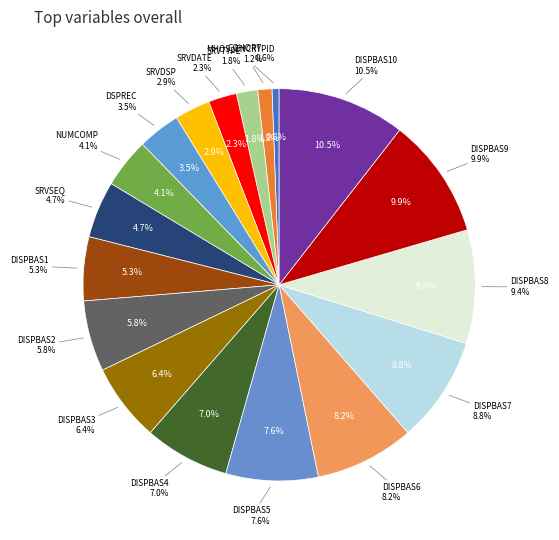

Does any single category account for the majority?

No